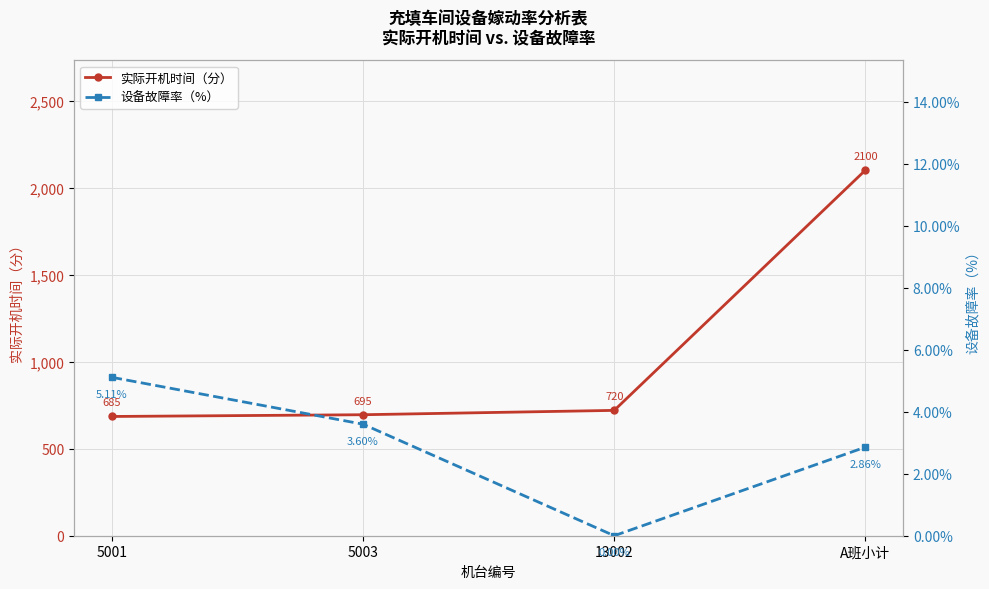

The value of 实际开机时间（分） at A班小计 is 2100.0. True or false?

True